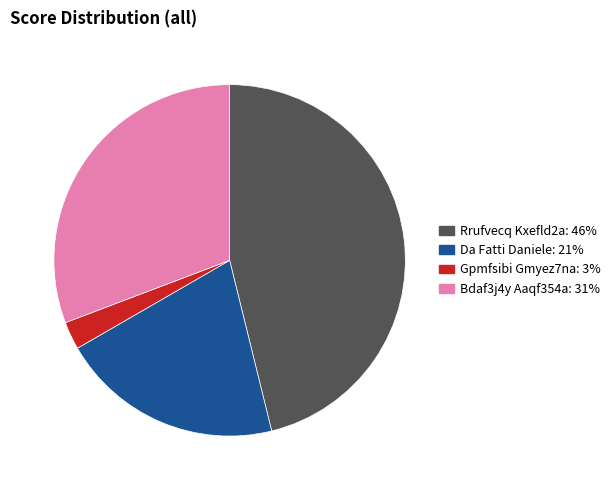

Is there a majority slice in this chart?

No